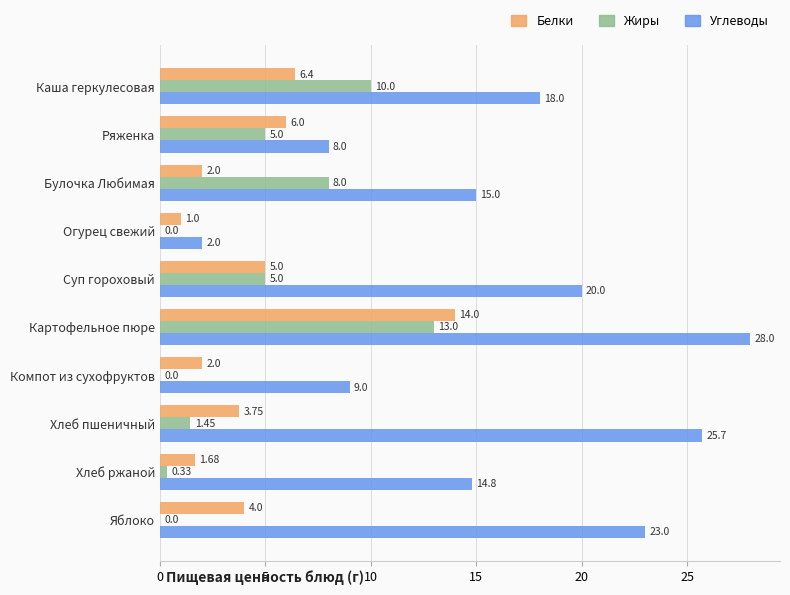

What is the sum of all Жиры values?

42.8